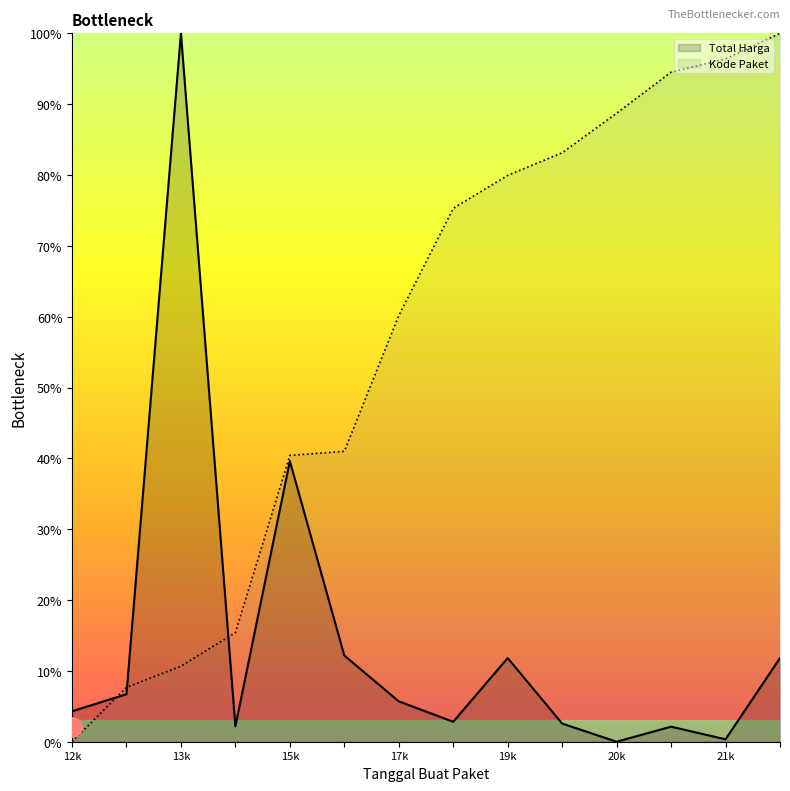

Is it true that Kode Paket equals -0.3 at 2022-07-28?

False